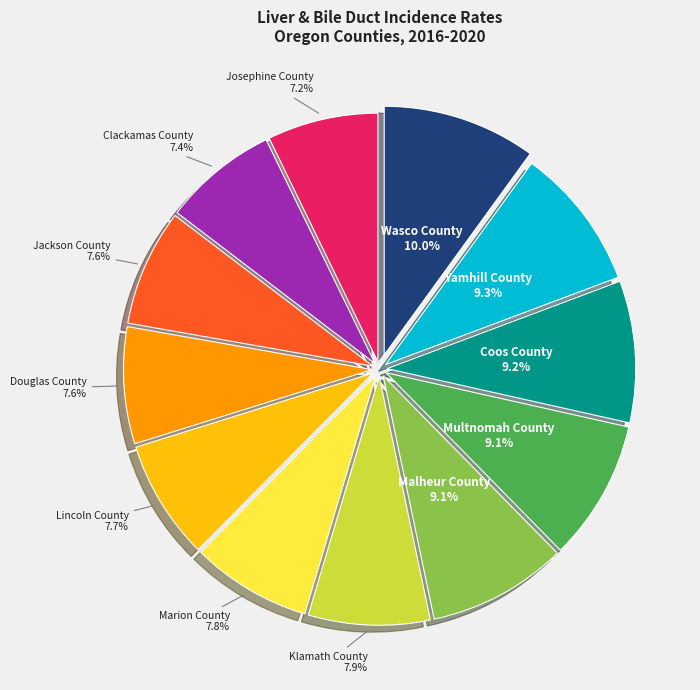

Count the number of slices in the pie.

12